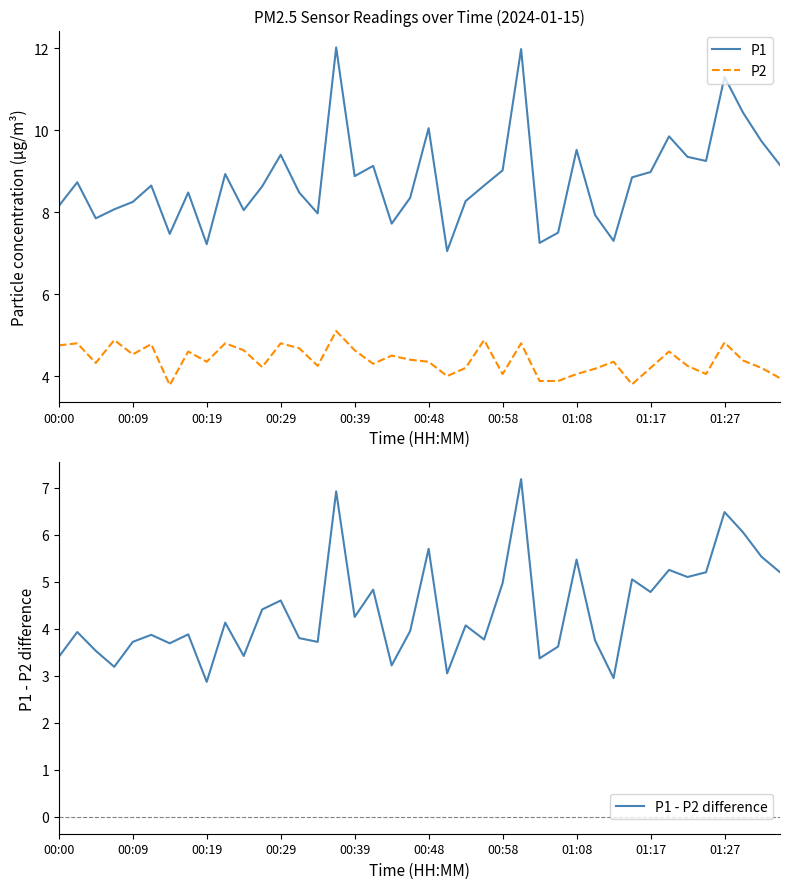

What is the highest value of the P1 series?

12.0